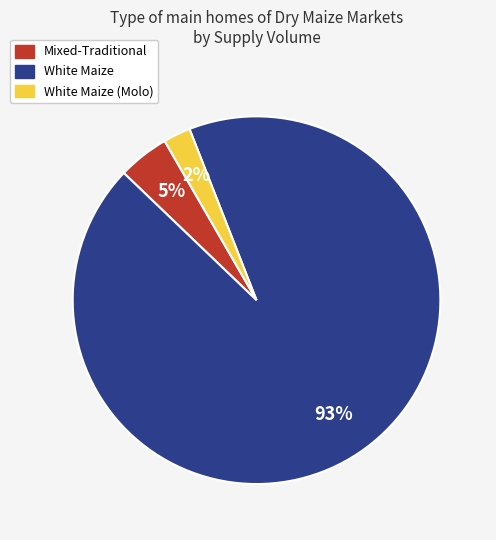

To the nearest percent, what is the average slice percentage?

33%